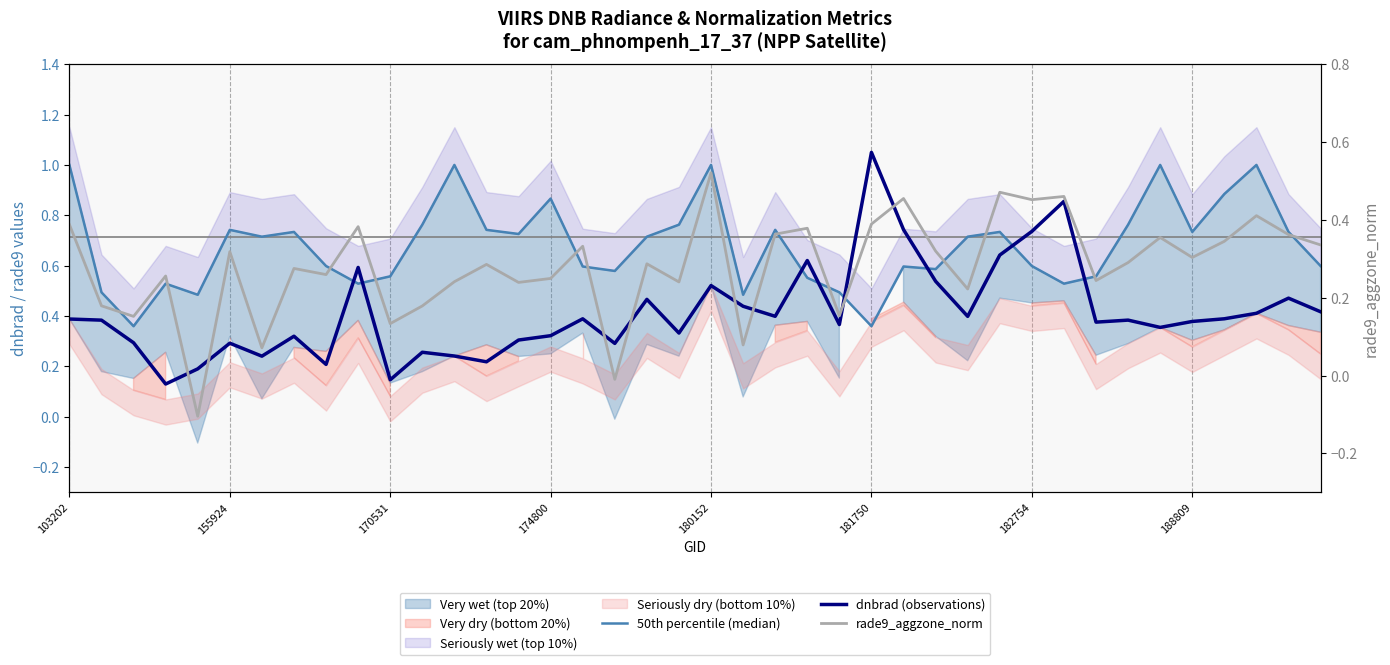

After their last crossing, which series has the higher values: rade9_aggzone_norm or dnbrad (observations)?

dnbrad (observations)